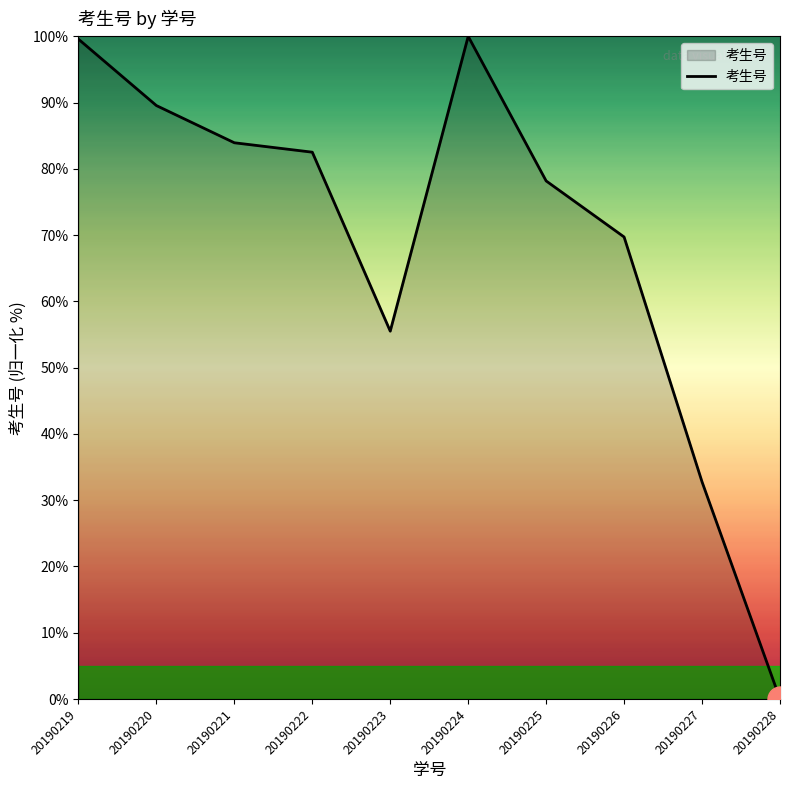

How many categories are shown in the chart?

10